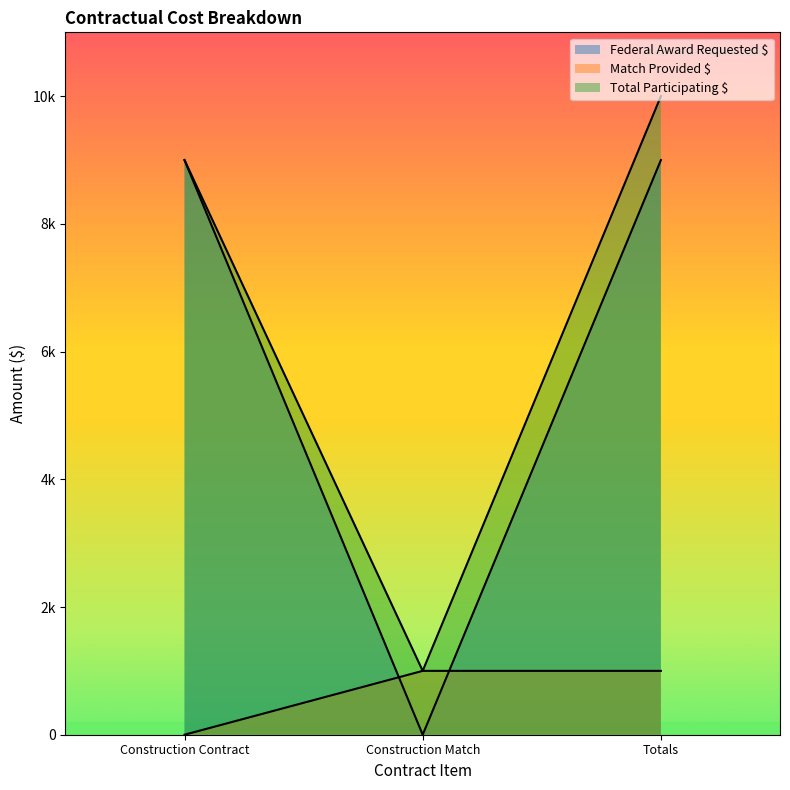

Which series has the largest total across all categories?

Total Participating $